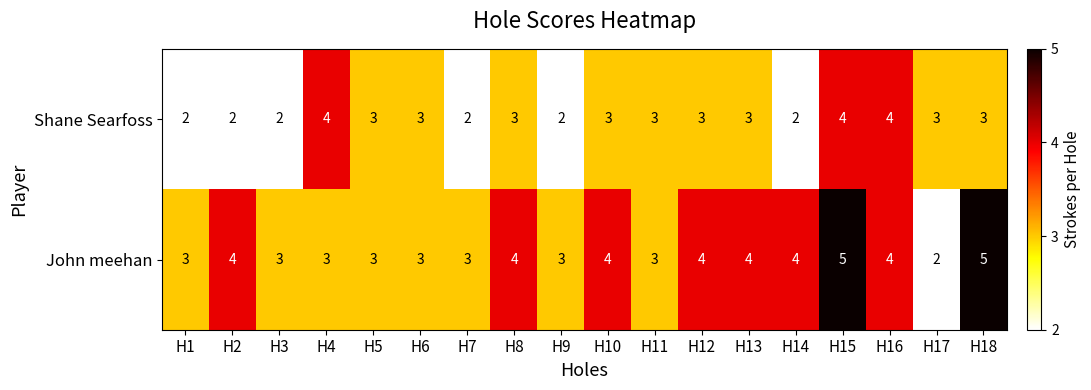

What is the highest value of the John meehan series?

5